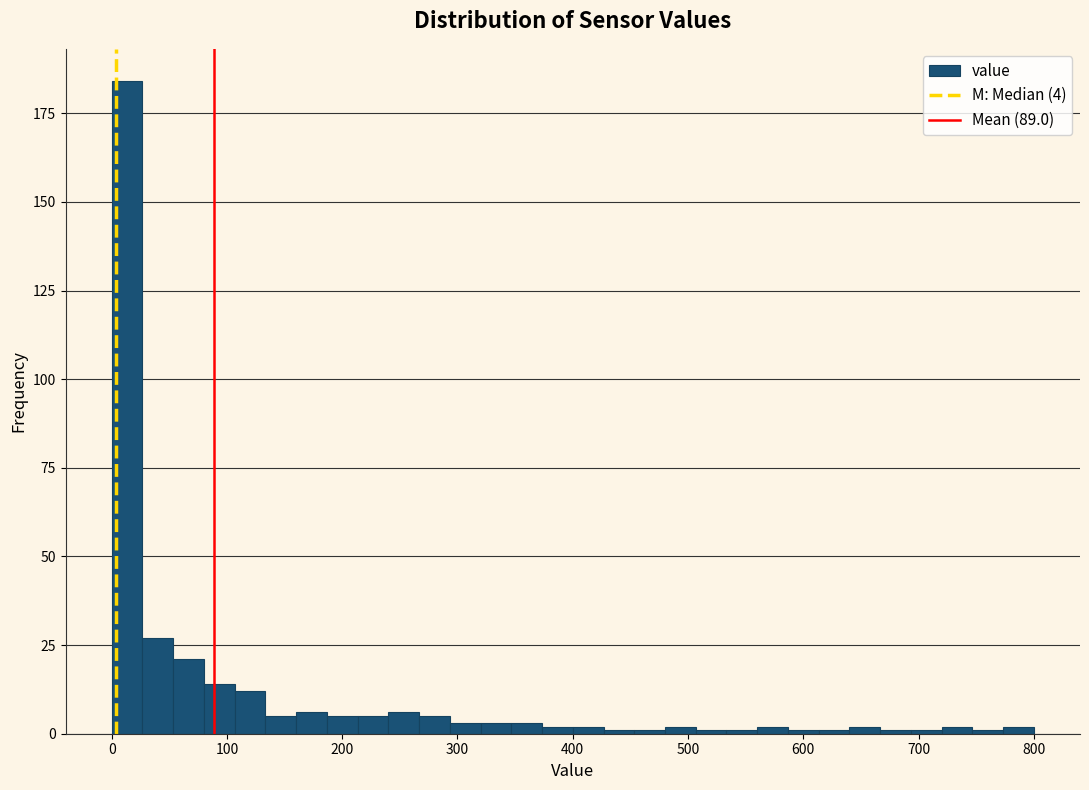

Around what value on the x-axis is the tallest bar? Give the approximate position of its centre, as read against the axis.

10